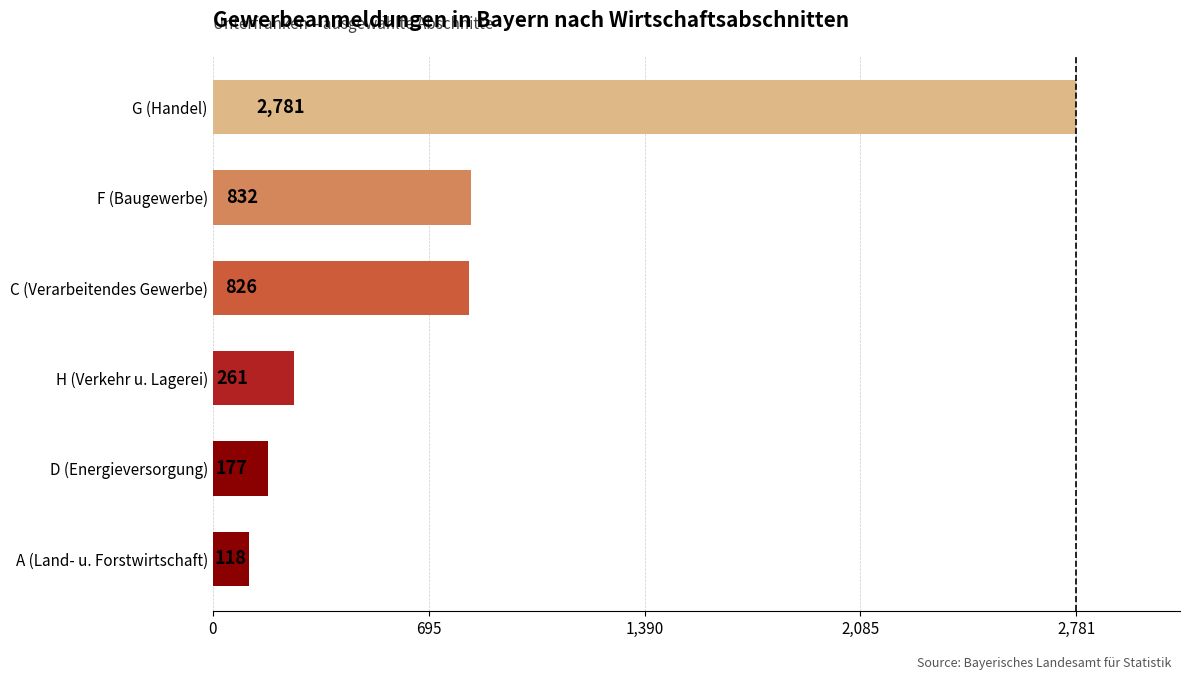

The chart shows a value of 1594 at G (Handel). True or false?

False